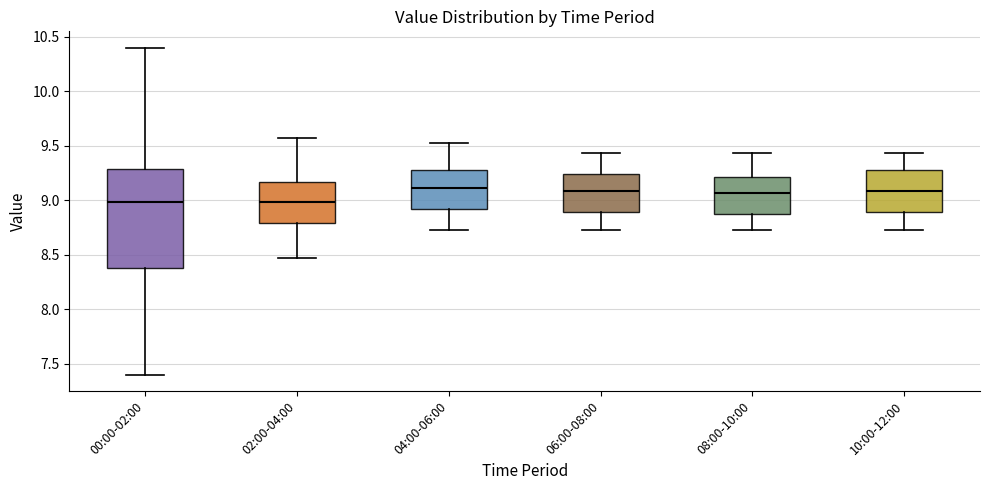

Where does the median line of the box for 08:00-10:00 sit on the y-axis? The values are not printed on the chart, so give them approximately, as read against the axis.

9.05